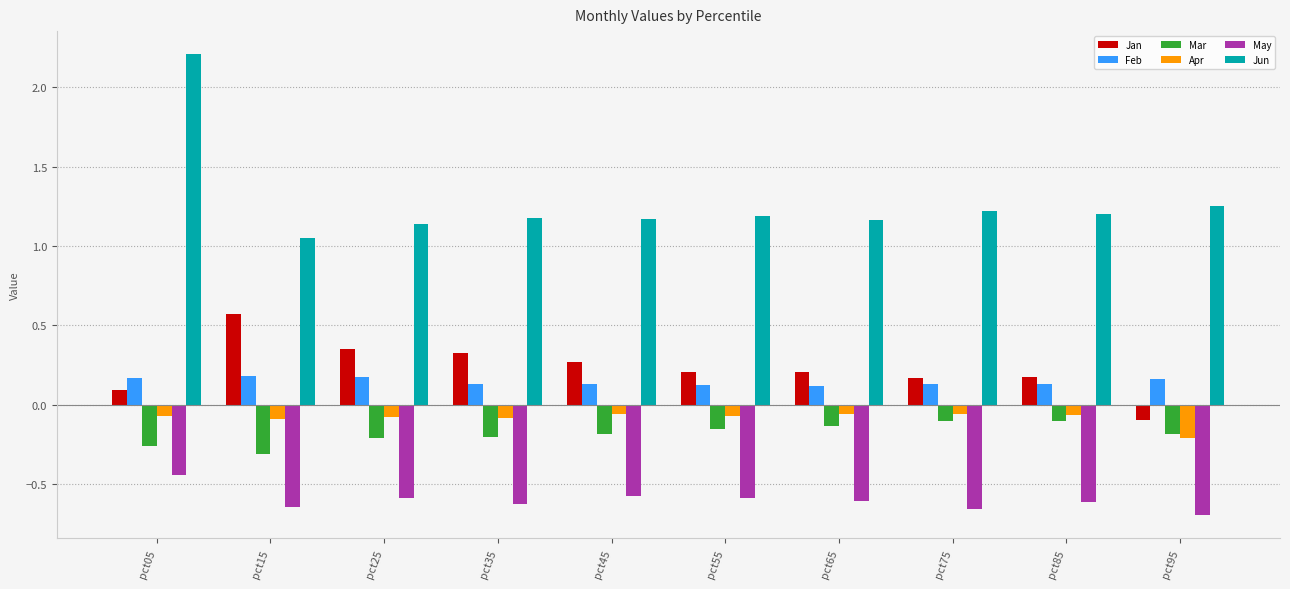

The Apr series shows -0.1 at pct65. True or false?

True